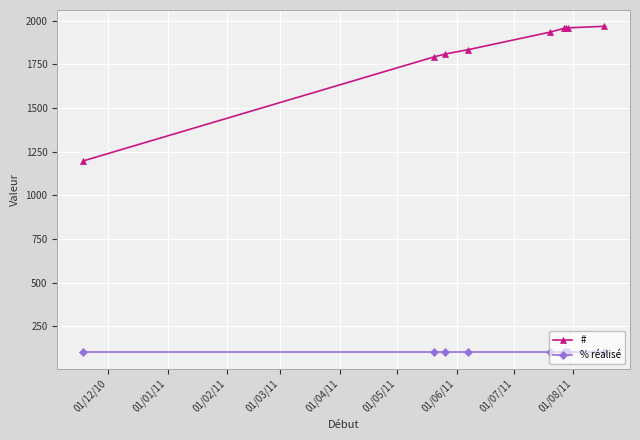

What is the sum of all % réalisé values?

900